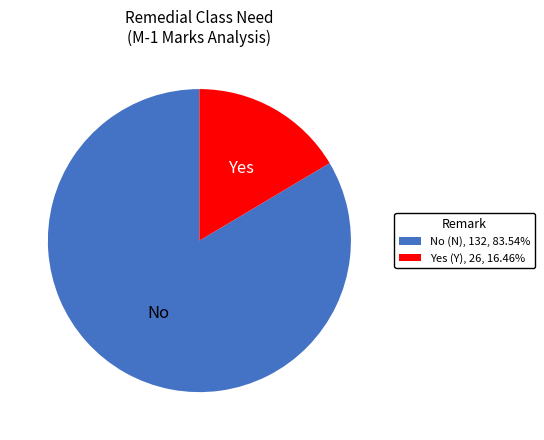

Is there any slice that represents more than half of the pie?

Yes